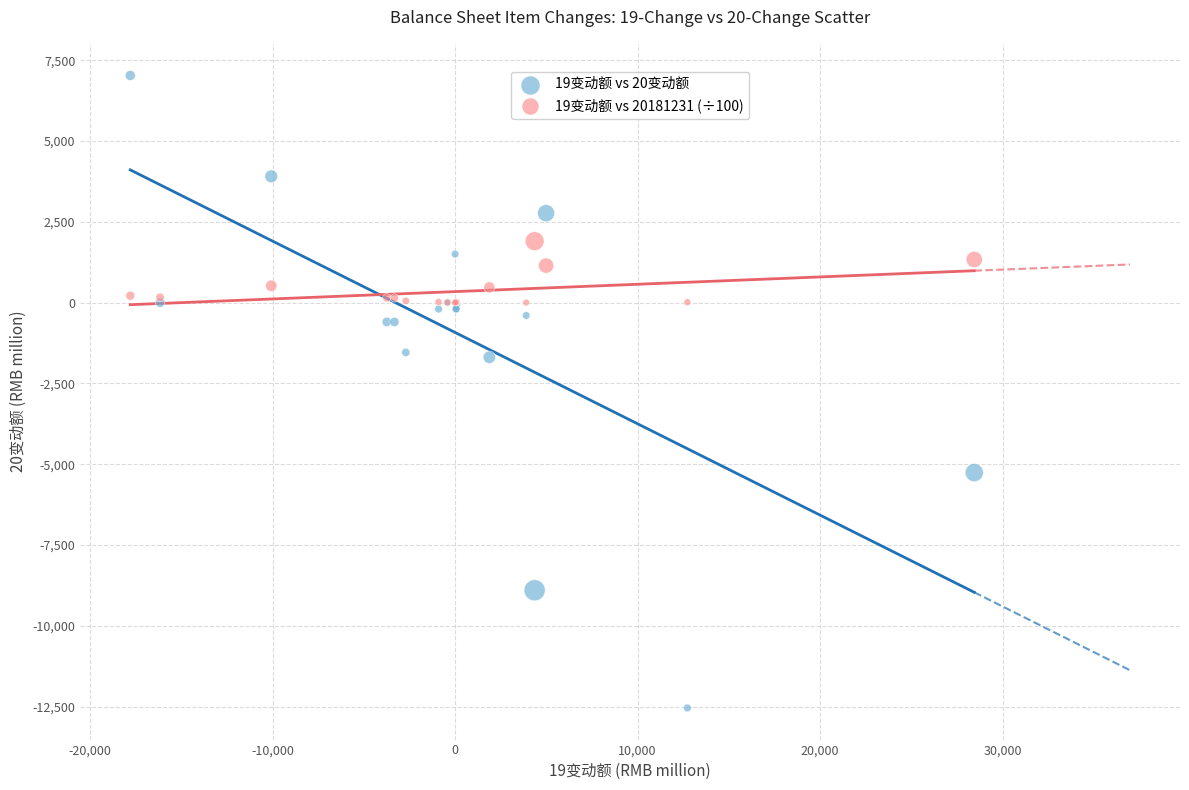

Which series has the largest Y range (max minus min)?

19变动额 vs 20变动额